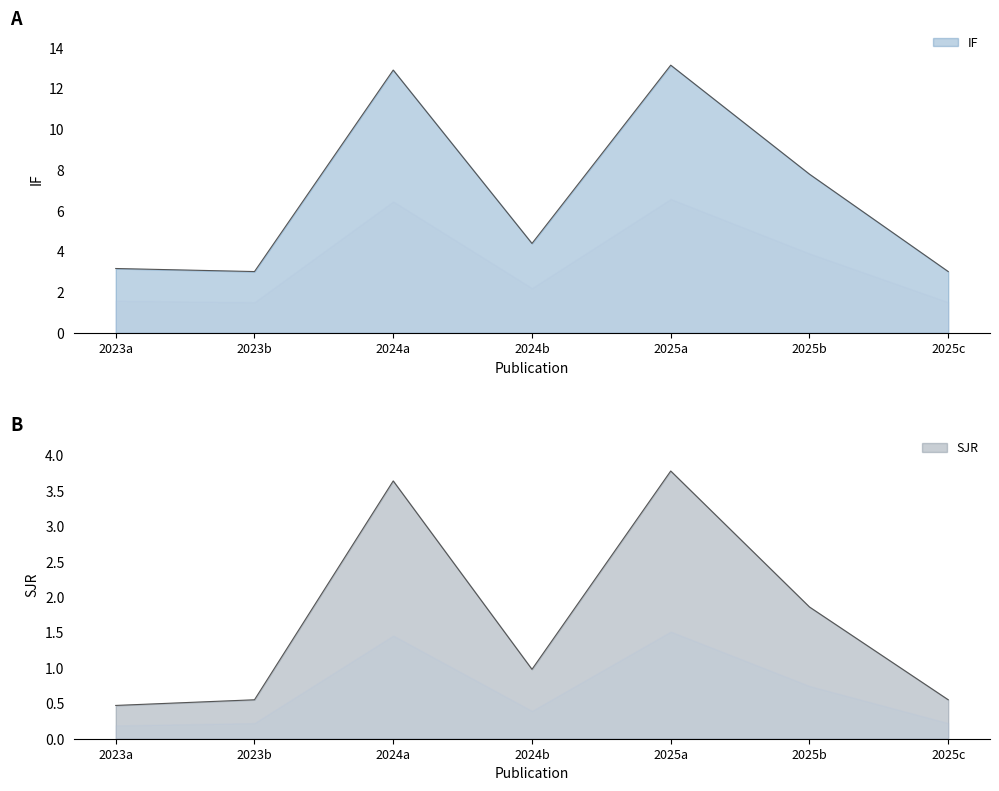

What is the highest value of the IF series?

13.1